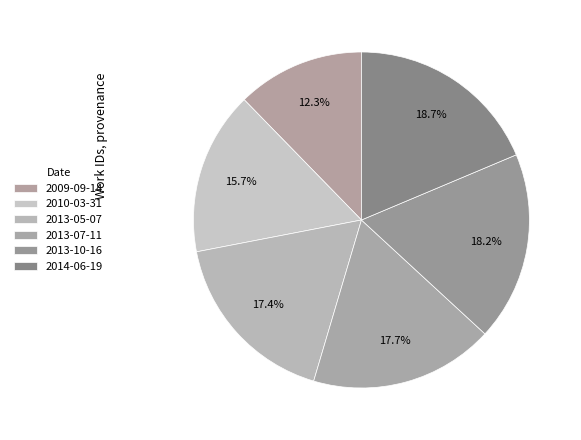

How many segments does this pie chart have?

6